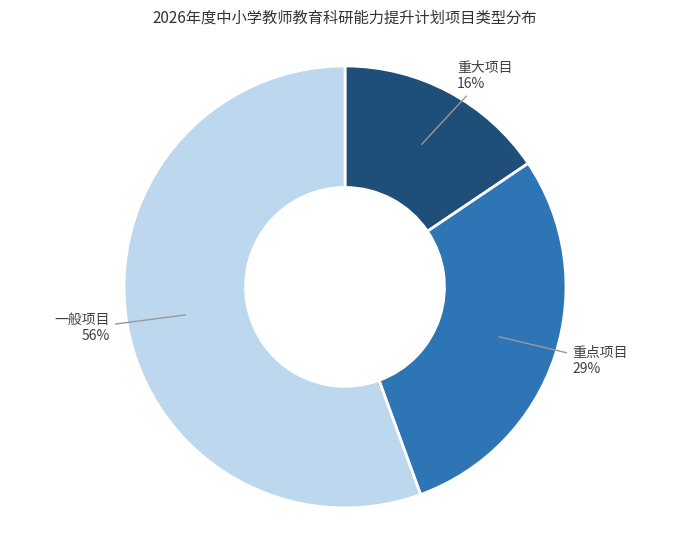

To the nearest percent, what is the average slice percentage?

33%